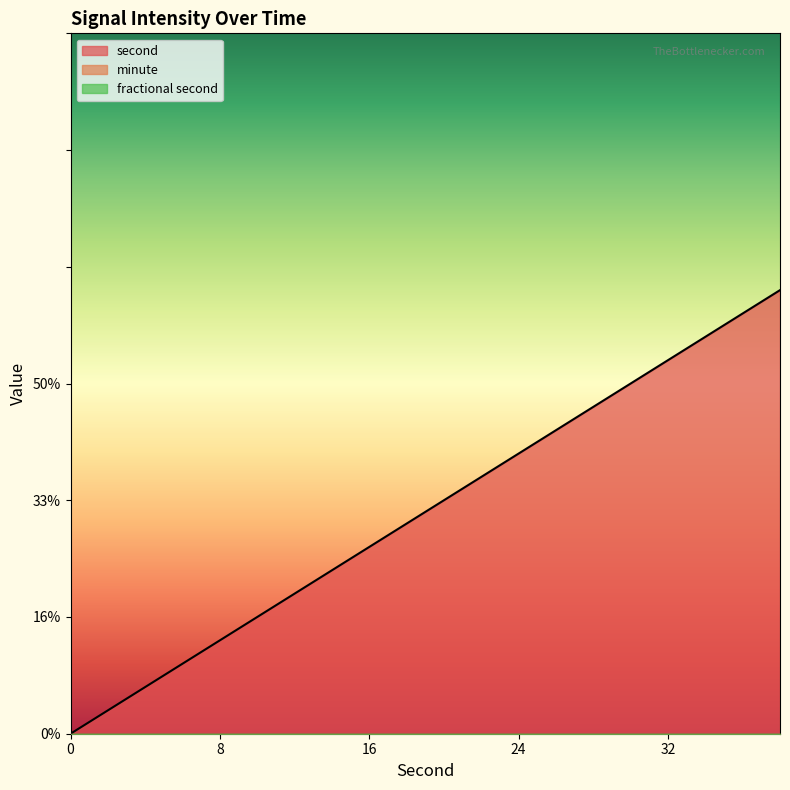

The value of minute at 14 is 0. True or false?

True